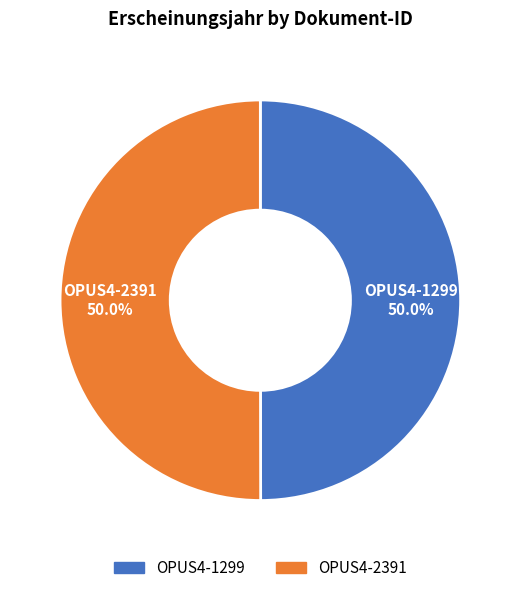

To the nearest percent, what portion does OPUS4-2391 represent?

50%